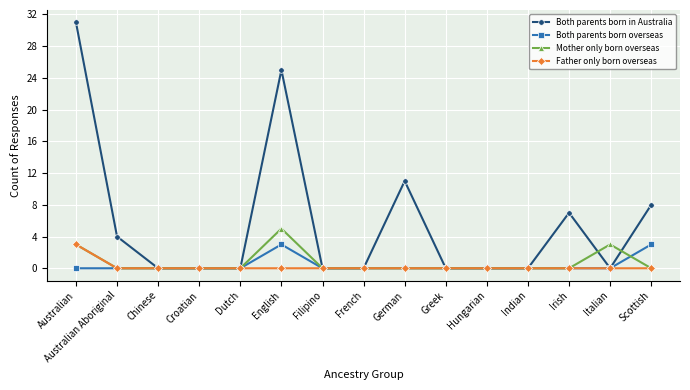

What is the greatest value displayed?

31